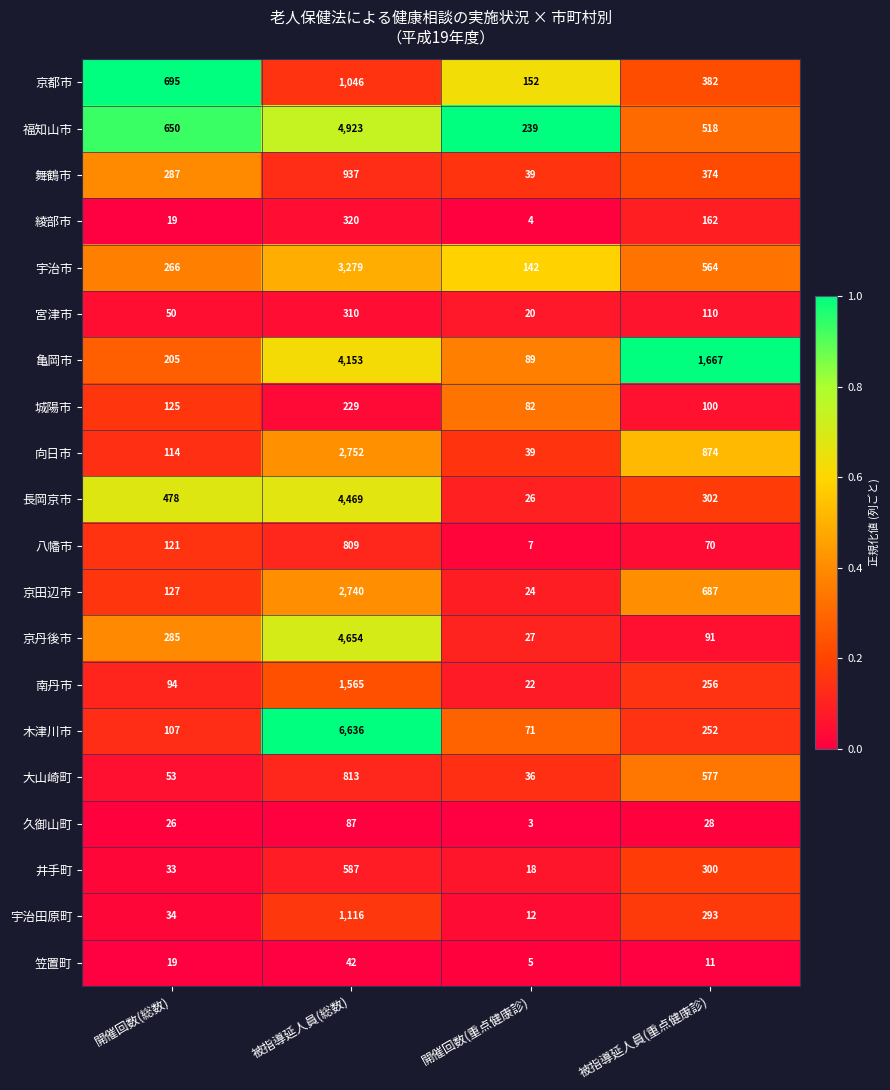

Is it true that 長岡京市 equals 401 at 被指導延人員(重点健康診)?

False